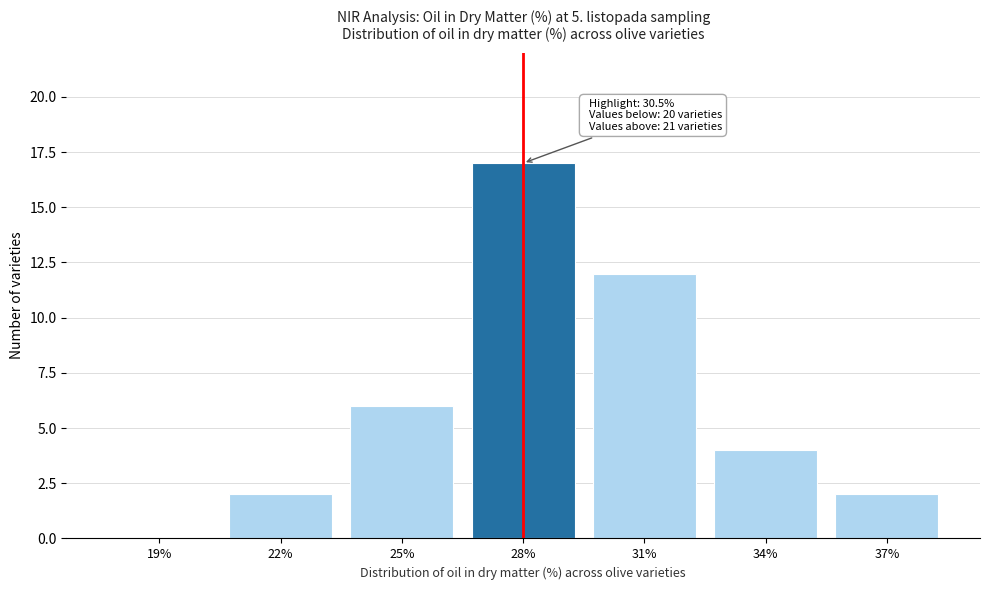

Reading left to right, list all the values displayed in this chart.

19%=0	22%=2	25%=6	28%=17	31%=12	34%=4	37%=2